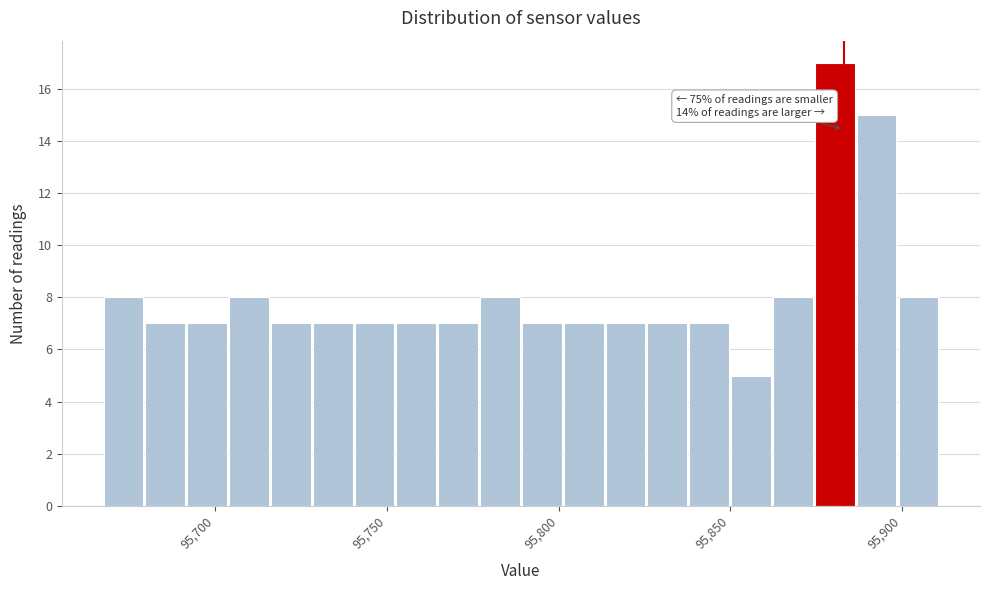

Read against the x-axis, roughly where is the centre of the tallest bar?

95880